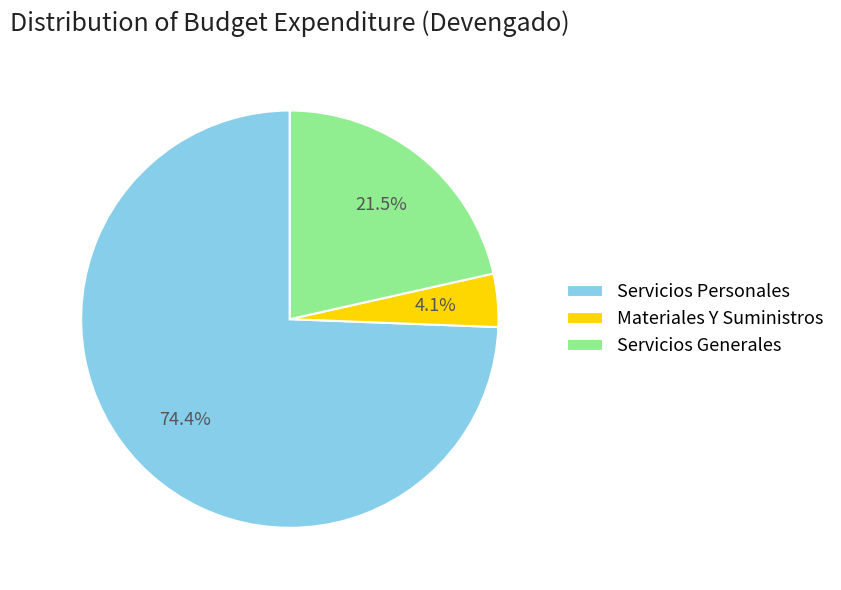

How many slices are in this pie chart?

3